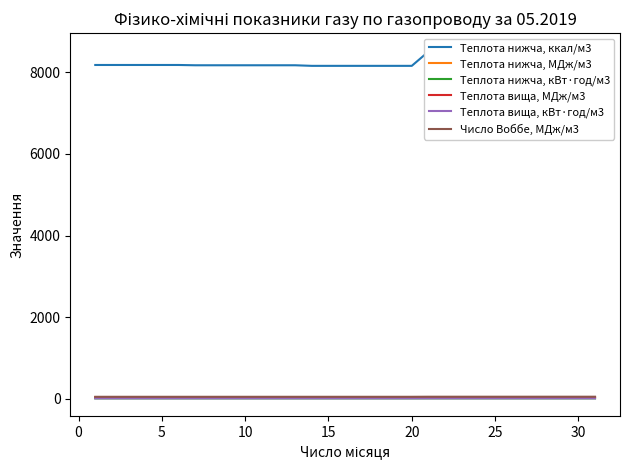

The value of Теплота нижча, кВт·год/м3 at 13 is 3.9. True or false?

False